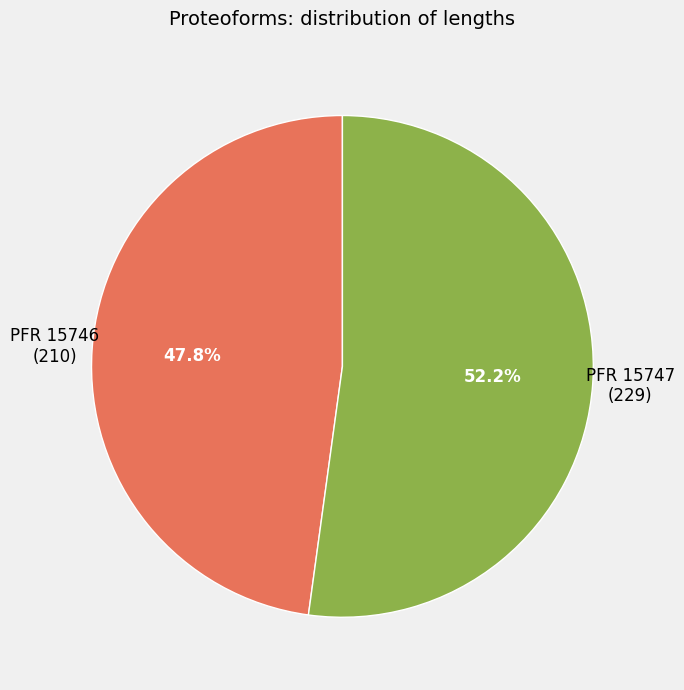

Is the sum of PFR 15747 (229) and PFR 15746 (210) greater than half?

Yes